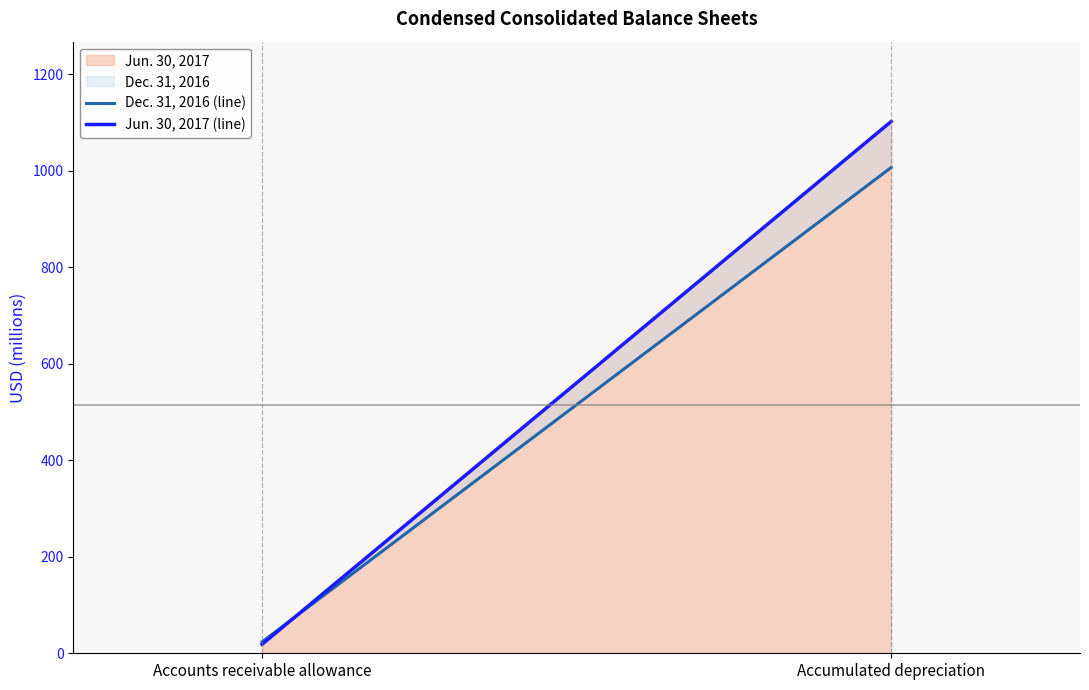

The value of Jun. 30, 2017 (line) at Accumulated depreciation is 706.8. True or false?

False